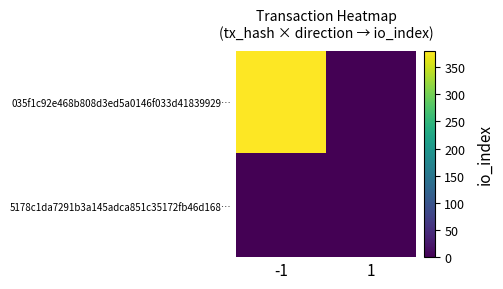

What is the total value across all series at -1?

380